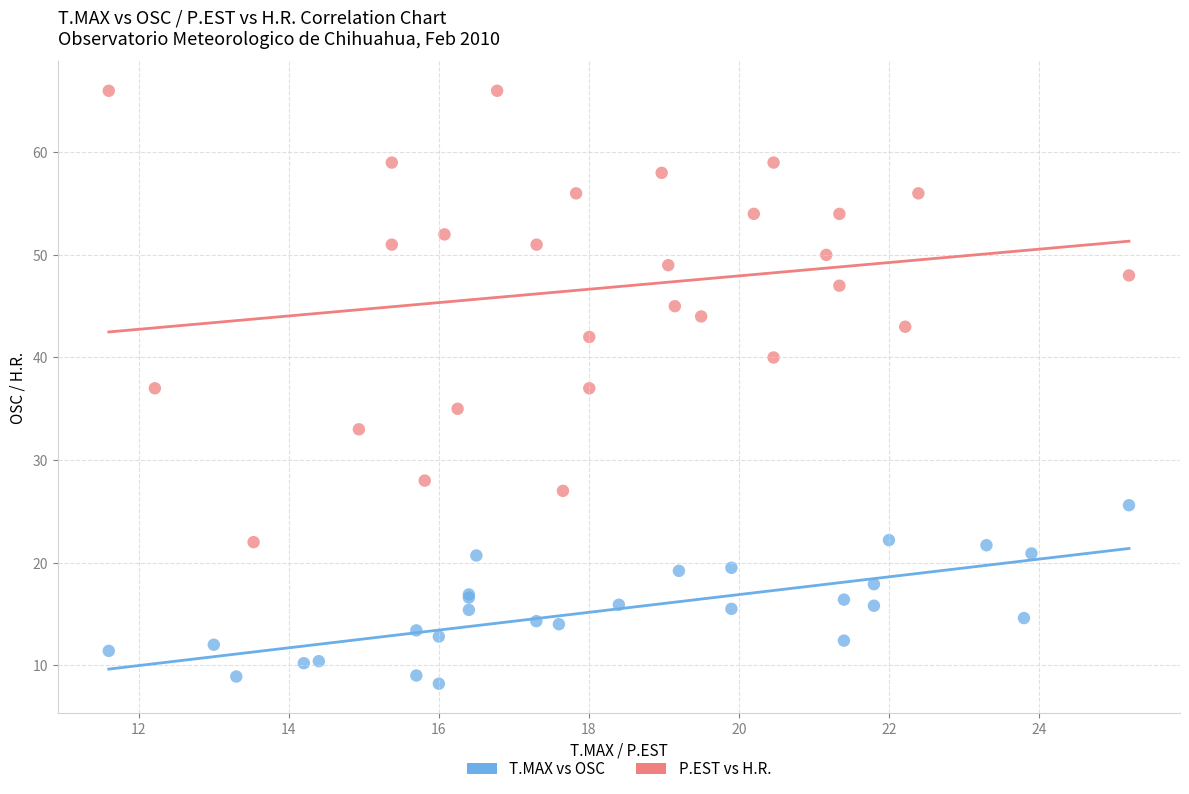

Which series has the widest spread of Y values?

P.EST vs H.R.